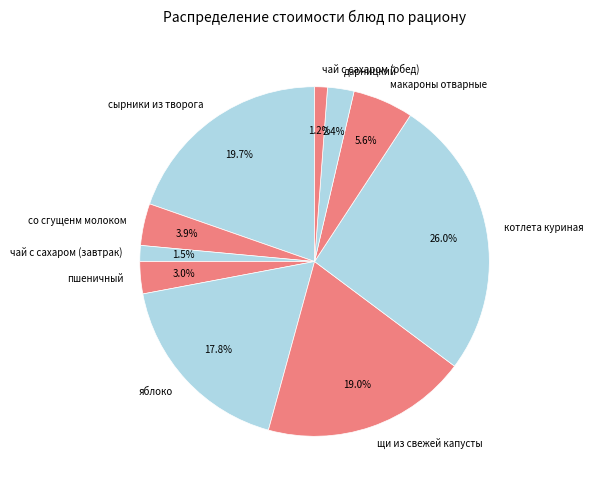

What is the largest slice in the pie chart?

котлета куриная